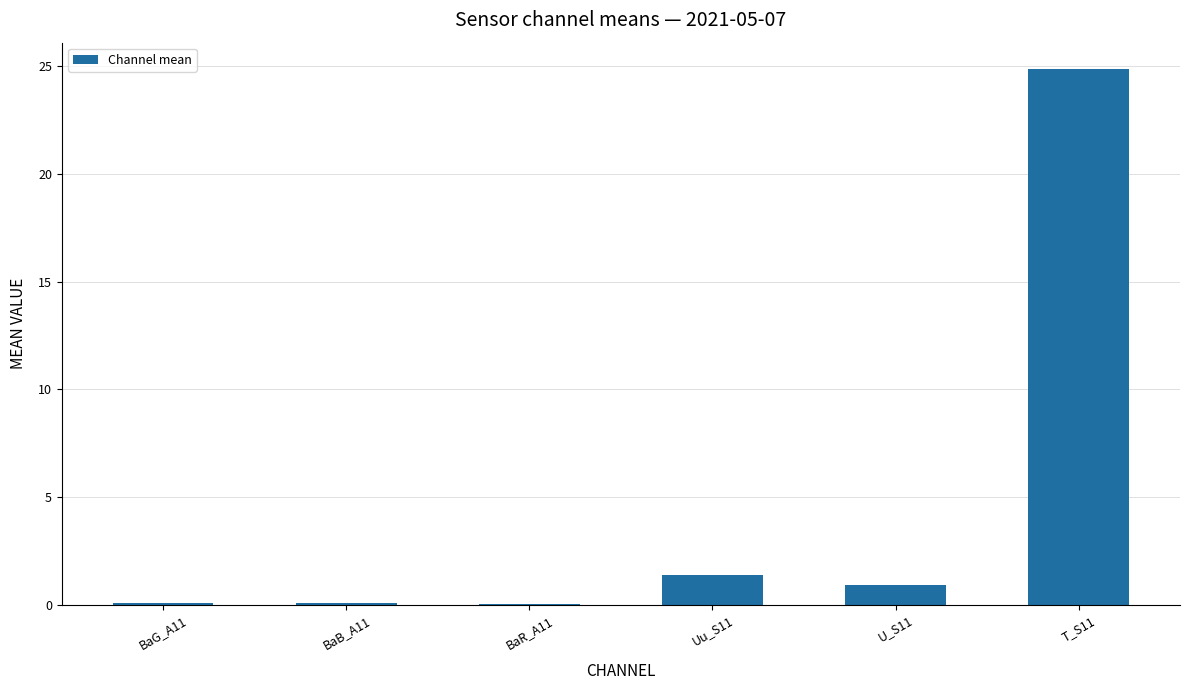

What value does the data have at U_S11?

0.9